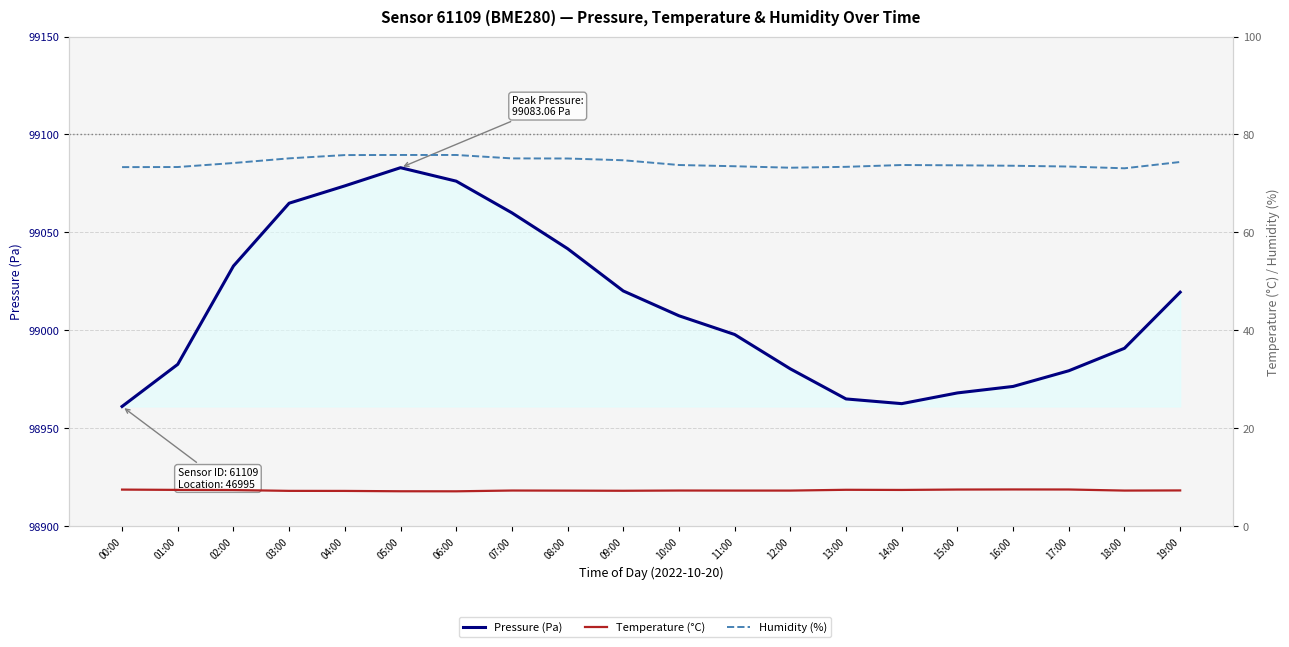

Is it true that Humidity (%) equals 75.8 at 04:00?

True